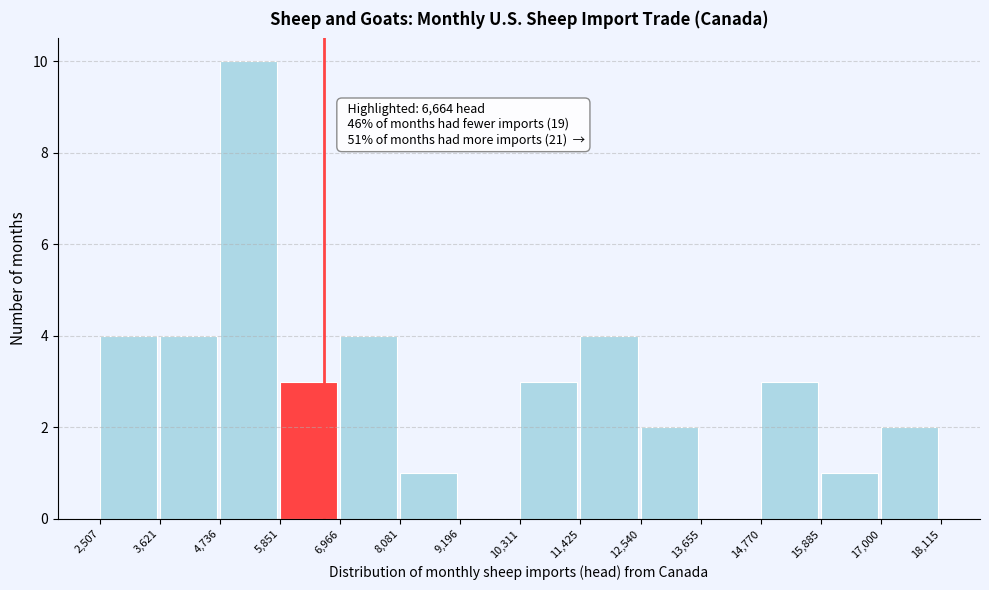

Over which range of the x-axis is the bar tallest?

4,736 to 5,851